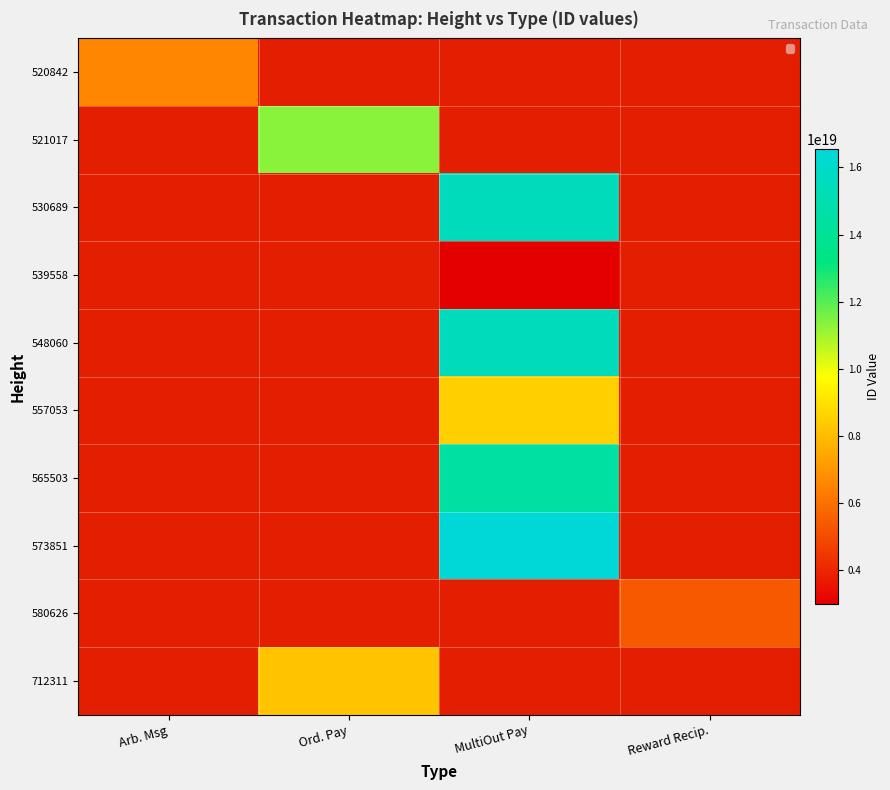

Between Ord. Pay and Reward Recip., which is larger?

Reward Recip.